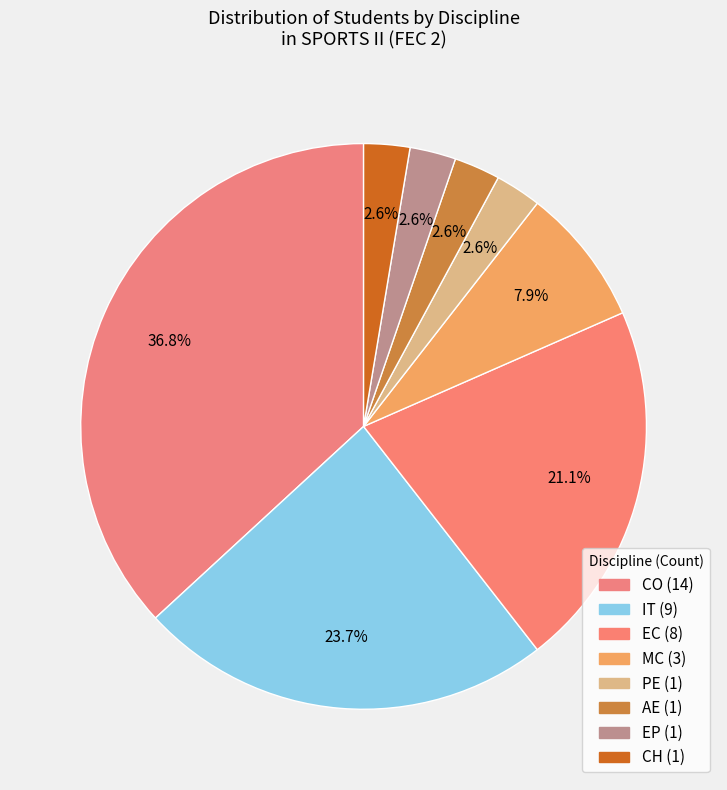

How many segments does this pie chart have?

8